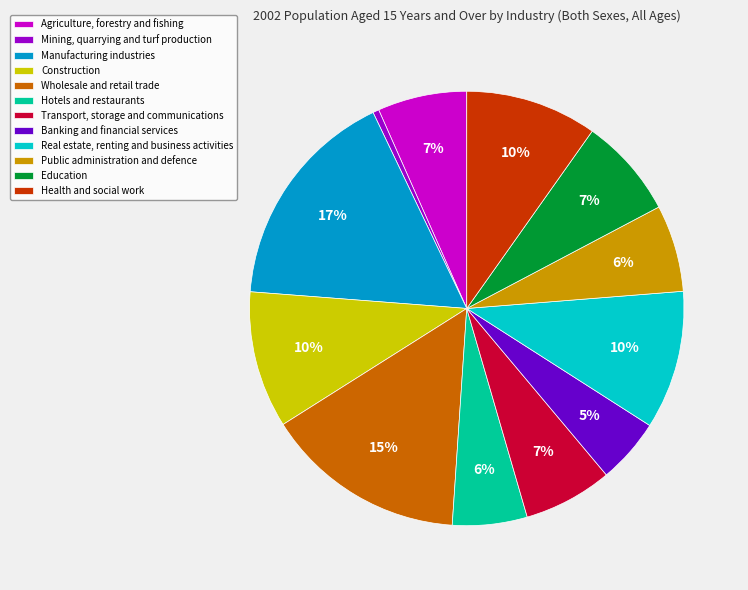

Do Banking and financial services and Transport, storage and communications together represent more than half of the pie?

No